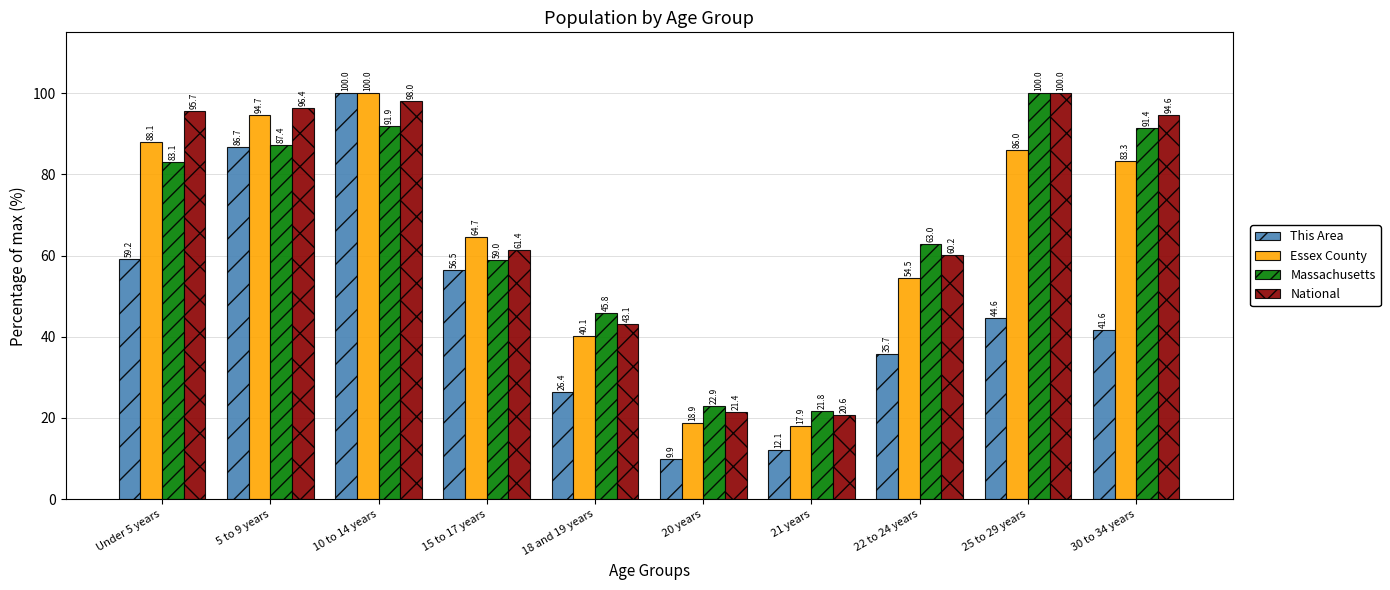

Which series has the largest range (max minus min)?

This Area